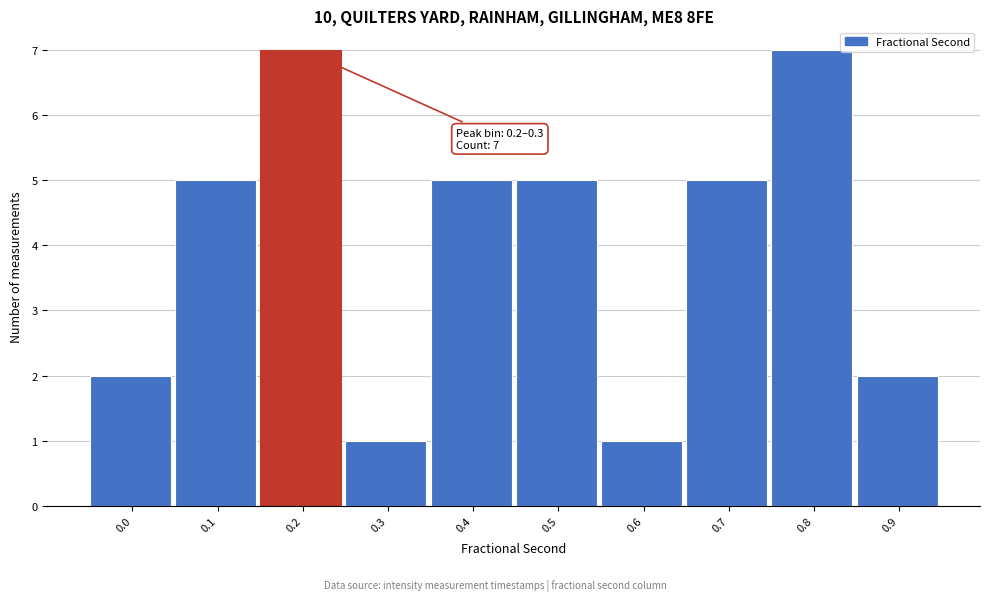

Reading left to right, what are all the values shown in this chart?

0.0=2	0.1=5	0.2=7	0.3=1	0.4=5	0.5=5	0.6=1	0.7=5	0.8=7	0.9=2